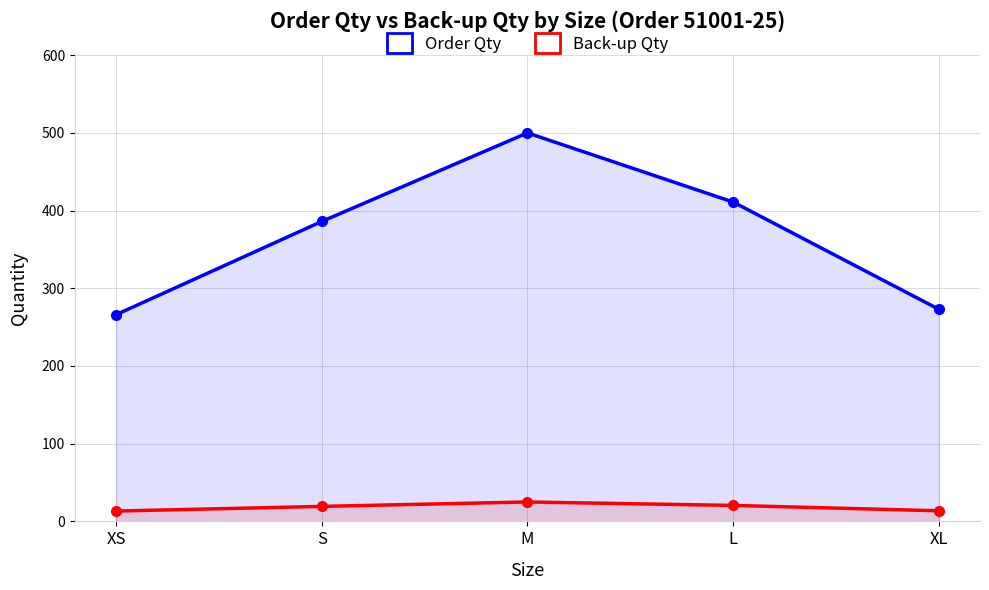

Is it true that Back-up Qty equals 13.3 at XS?

True